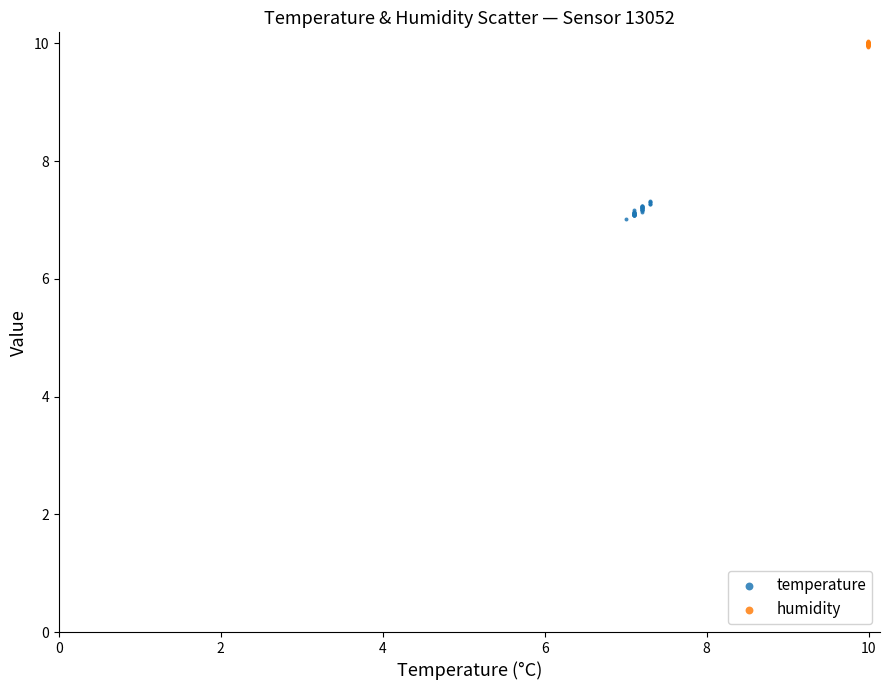

Which series contains the lowest Y value?

temperature